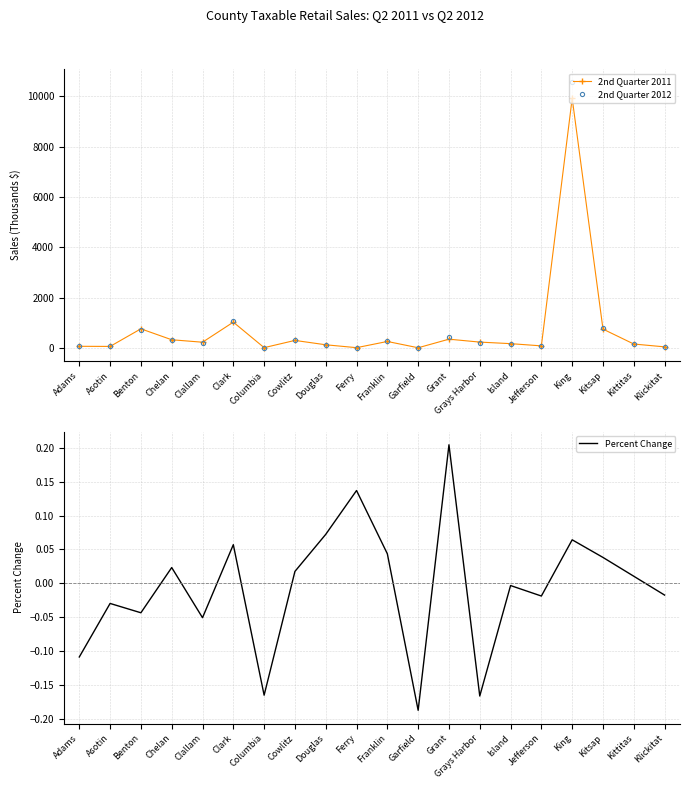

Reading right to left, transcribe all the data shown in this chart.

2nd Quarter 2011: Klickitat=45.5	Kittitas=158.2	Kitsap=750.4	King=9917.7	Jefferson=84.7	Island=173.0	Grays Harbor=234.8	Grant=350.4	Garfield=9.9	Franklin=259.8	Ferry=13.4	Douglas=128.0	Cowlitz=301.4	Columbia=14.2	Clark=1027.1	Clallam=229.9	Chelan=327.8	Benton=761.7	Asotin=63.1	Adams=67.7
2nd Quarter 2012: Klickitat=44.7	Kittitas=159.8	Kitsap=779.0	King=10553.9	Jefferson=83.1	Island=172.4	Grays Harbor=195.7	Grant=422.1	Garfield=8.0	Franklin=271.1	Ferry=15.3	Douglas=137.2	Cowlitz=306.6	Columbia=11.8	Clark=1085.6	Clallam=218.2	Chelan=335.4	Benton=728.5	Asotin=61.2	Adams=60.4
Percent Change: Klickitat=-0.0	Kittitas=0.0	Kitsap=0.0	King=0.1	Jefferson=-0.0	Island=-0.0	Grays Harbor=-0.2	Grant=0.2	Garfield=-0.2	Franklin=0.0	Ferry=0.1	Douglas=0.1	Cowlitz=0.0	Columbia=-0.2	Clark=0.1	Clallam=-0.1	Chelan=0.0	Benton=-0.0	Asotin=-0.0	Adams=-0.1